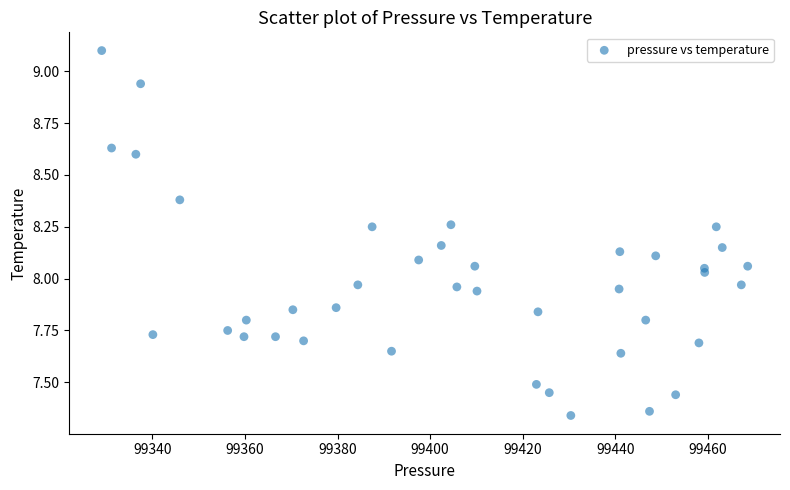

What is the range of X values (max minus min)?

139.6